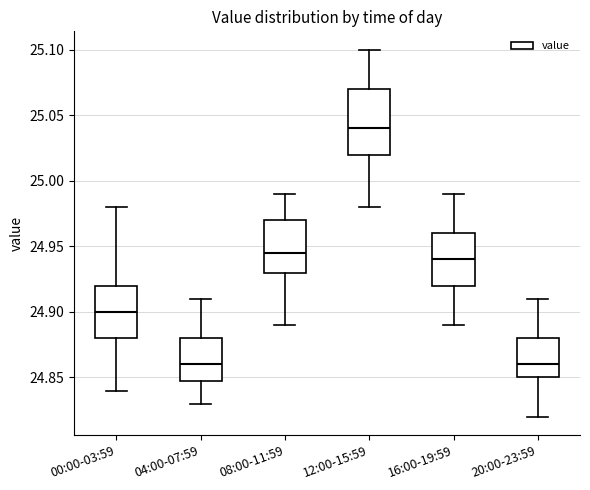

Where does the lower whisker of the box for 16:00-19:59 end on the y-axis? The values are not printed on the chart, so give them approximately, as read against the axis.

24.890